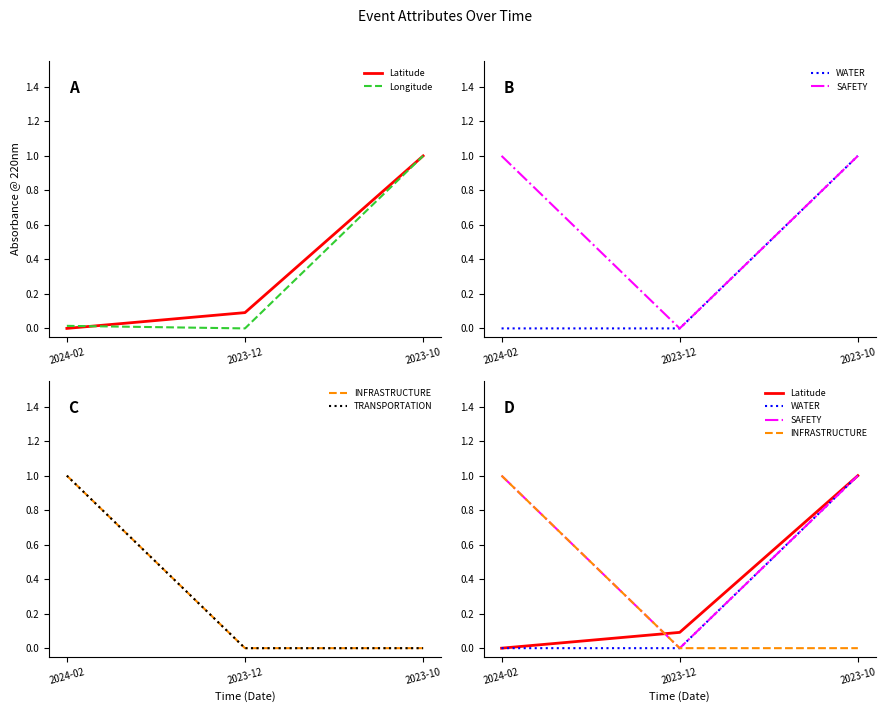

Reading left to right, transcribe all the data shown in this chart.

Latitude: 0.0	0.1	1.0
Longitude: 0.0	0.0	1.0
WATER: 0.0	0.0	1.0
SAFETY: 1.0	0.0	1.0
INFRASTRUCTURE: 1.0	0.0	0.0
TRANSPORTATION: 1.0	0.0	0.0